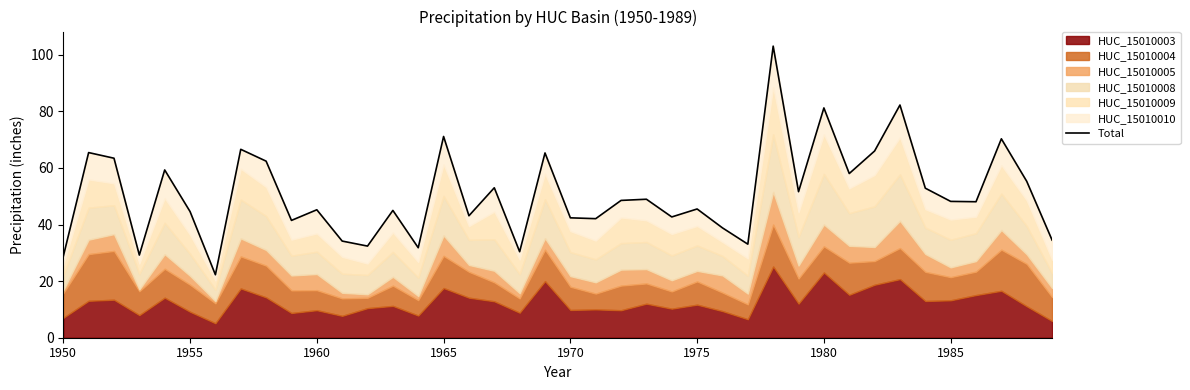

Which has a higher value, 23 or 22?

23